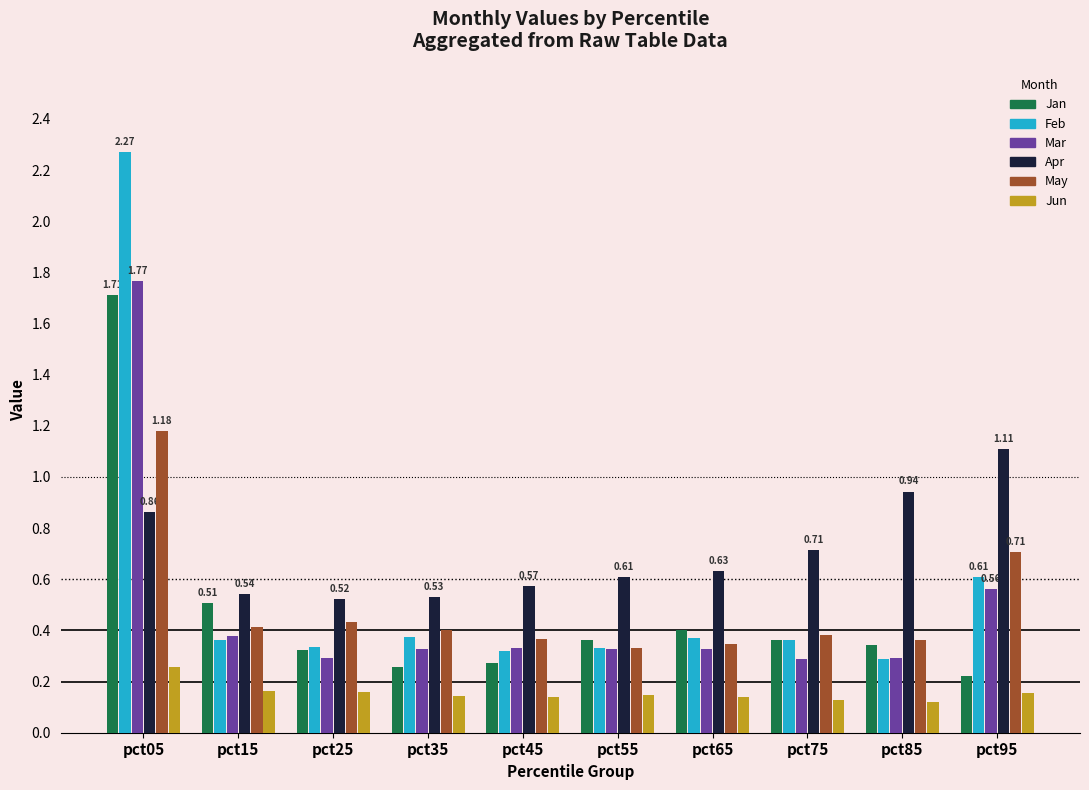

Rank the series at pct65 from lowest to highest value.

Jun, Mar, May, Feb, Jan, Apr